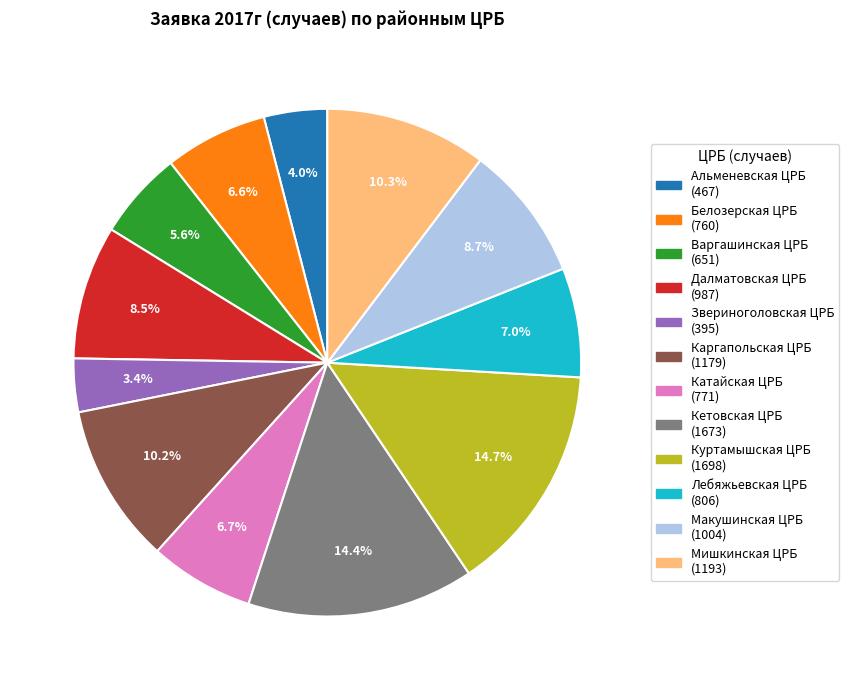

What is the ratio of the value at Макушинская ЦРБ to the value at Далматовская ЦРБ?

1.0